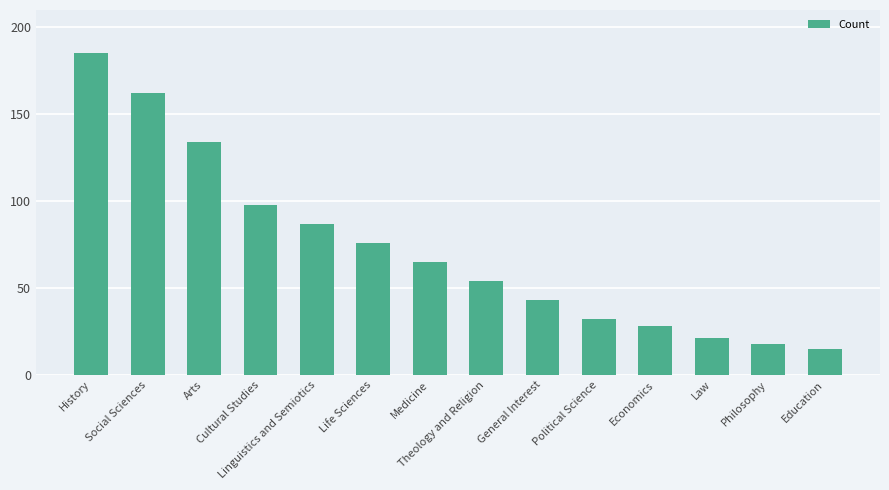

Reading left to right, list all the values displayed in this chart.

185	162	134	98	87	76	65	54	43	32	28	21	18	15